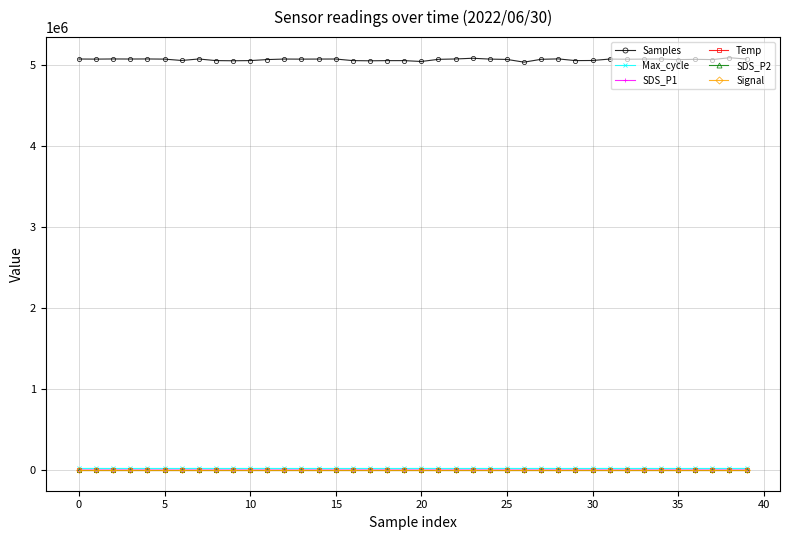

True or false: Samples and SDS_P2 intersect in this chart.

False